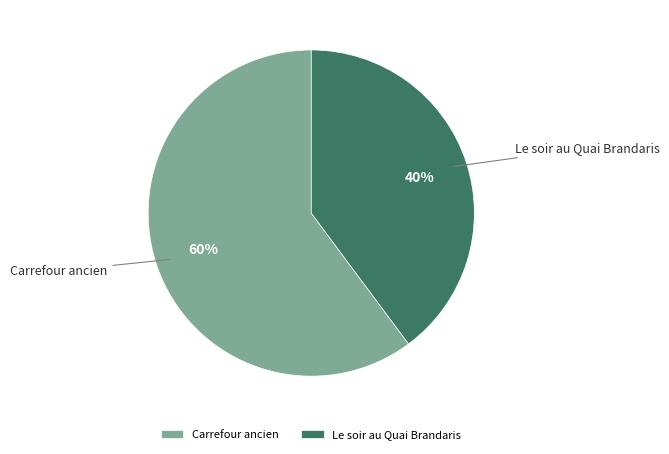

What percentage is the Carrefour ancien slice, to the nearest percent?

60%